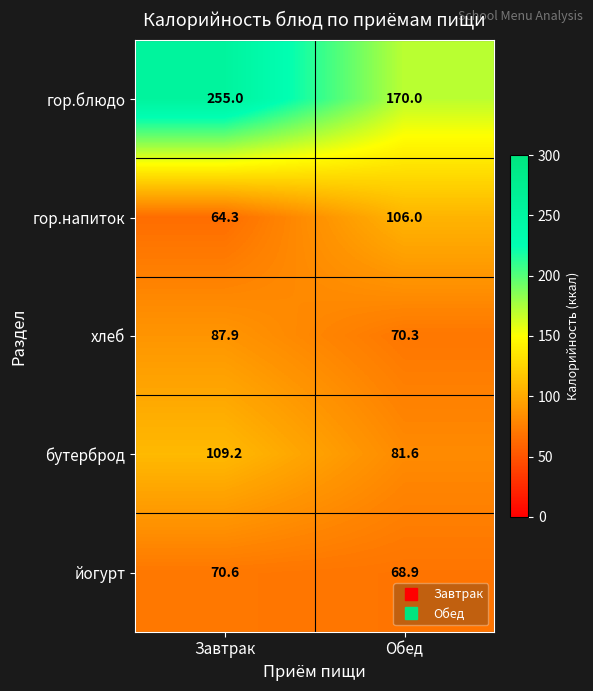

Reading left to right, what are all the values shown in this chart?

гор.блюдо: Завтрак=255.0	Обед=170.0
гор.напиток: Завтрак=64.3	Обед=106.0
хлеб: Завтрак=87.9	Обед=70.3
бутерброд: Завтрак=109.2	Обед=81.6
йогурт: Завтрак=70.6	Обед=68.9